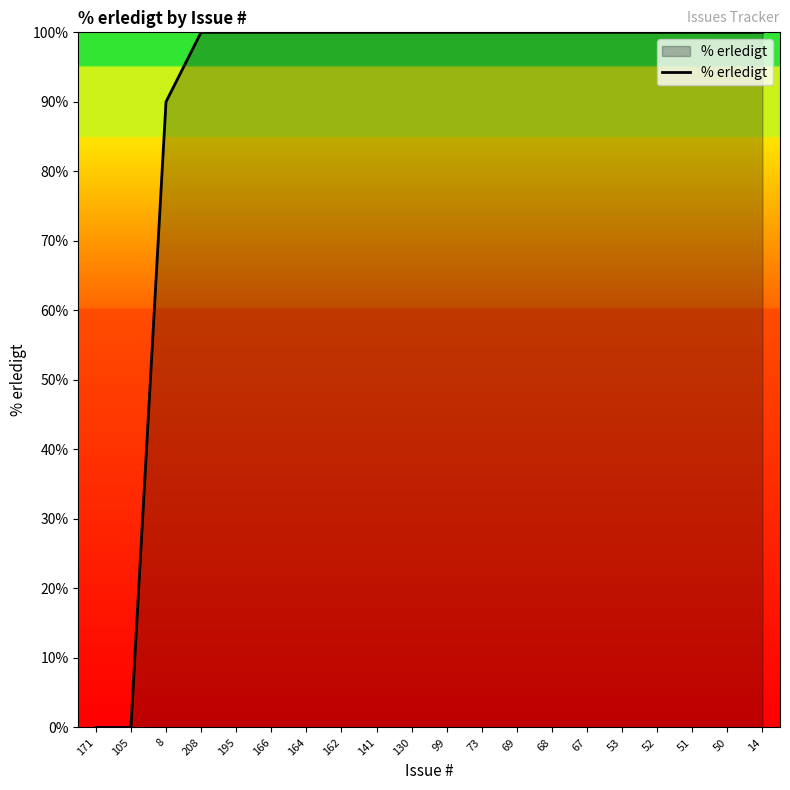

What is the difference between the maximum and minimum values?

100